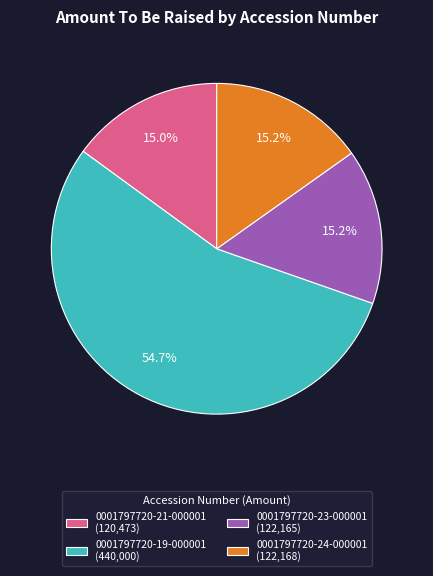

The 0001797720-21-000001 slice represents 15% of the pie. True or false?

True